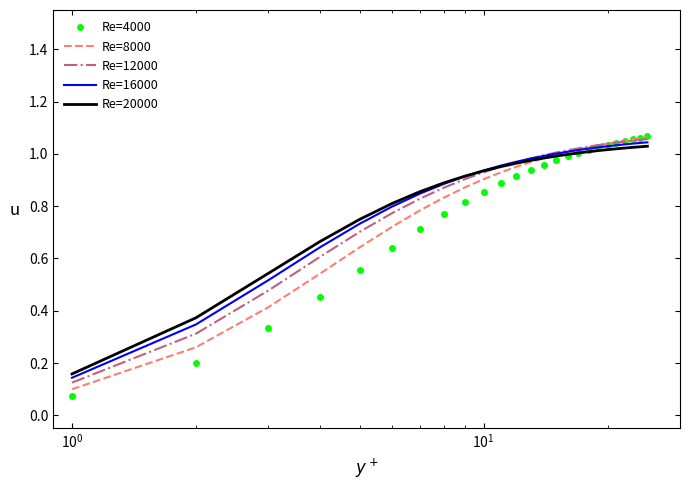

How many series are shown in this chart?

5